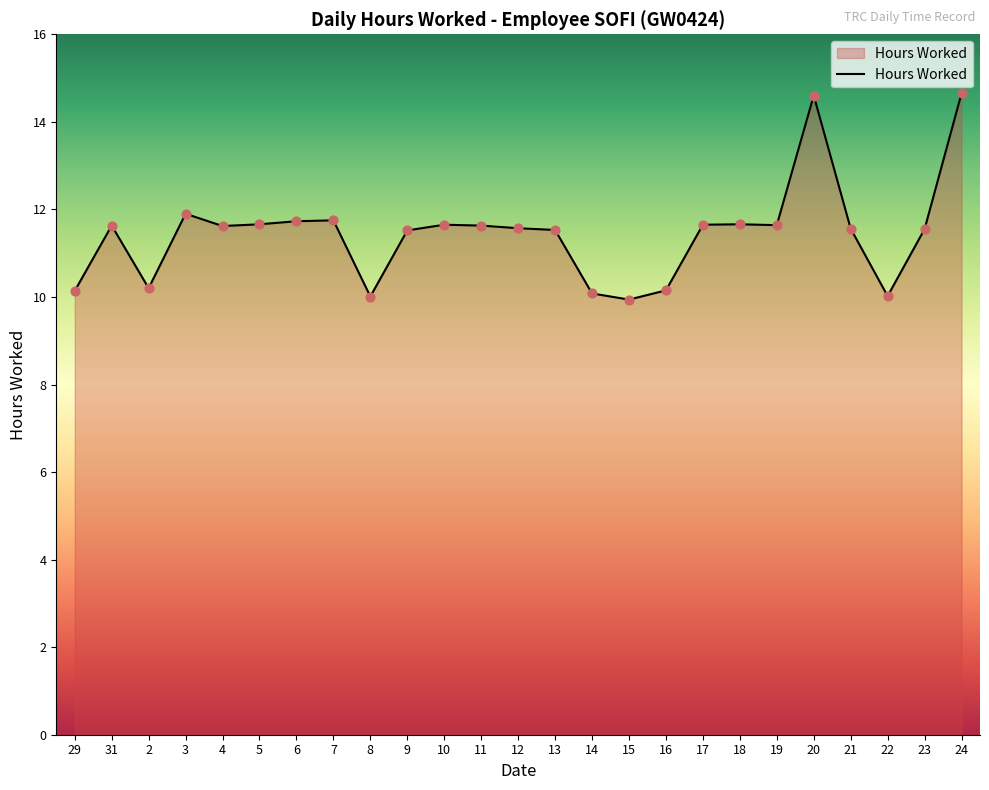

Approximately how many times larger is the value at 22 compared to 15?

1.0